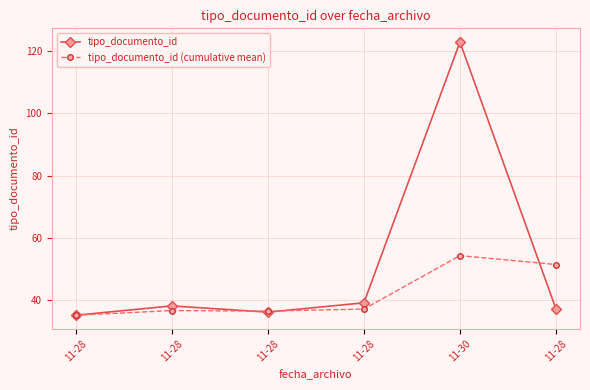

Which series has the widest spread of values?

tipo_documento_id